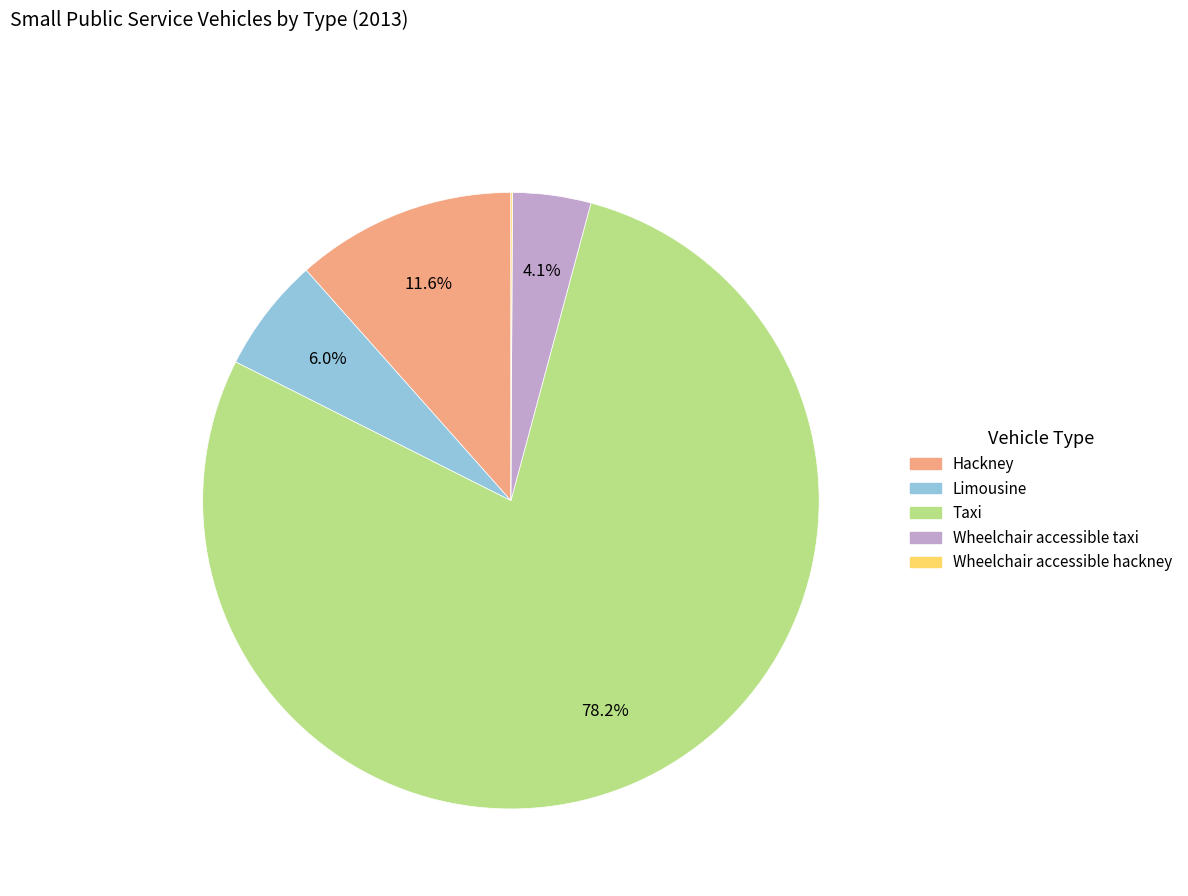

Is there a majority slice in this chart?

Yes